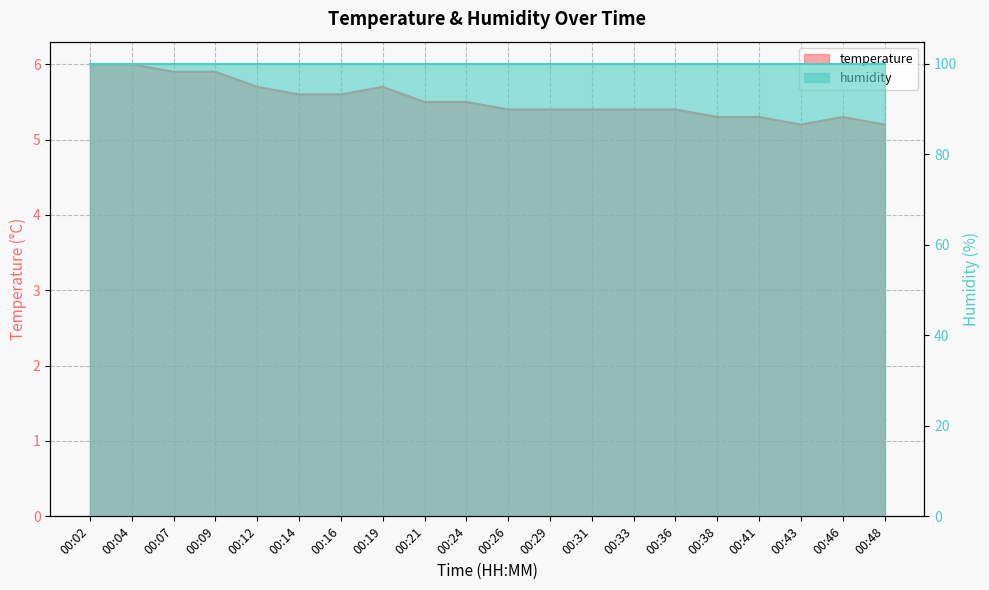

List the labels in order of value, largest first.

00:02, 00:04, 00:07, 00:09, 00:12, 00:19, 00:14, 00:16, 00:21, 00:24, 00:26, 00:29, 00:31, 00:33, 00:36, 00:38, 00:41, 00:46, 00:43, 00:48